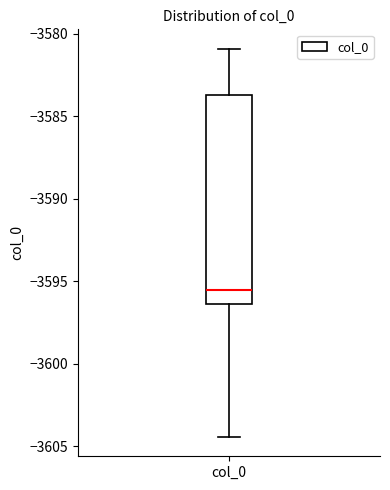

Transcribe this box plot: give where the median line is, the range the box spans, and where the two whiskers end, as read against the y-axis. The values are not printed on the chart, so give them approximately, as read against the axis.

median -3595.5, box -3596.5 to -3583.5, whiskers -3604.5 to -3581.0